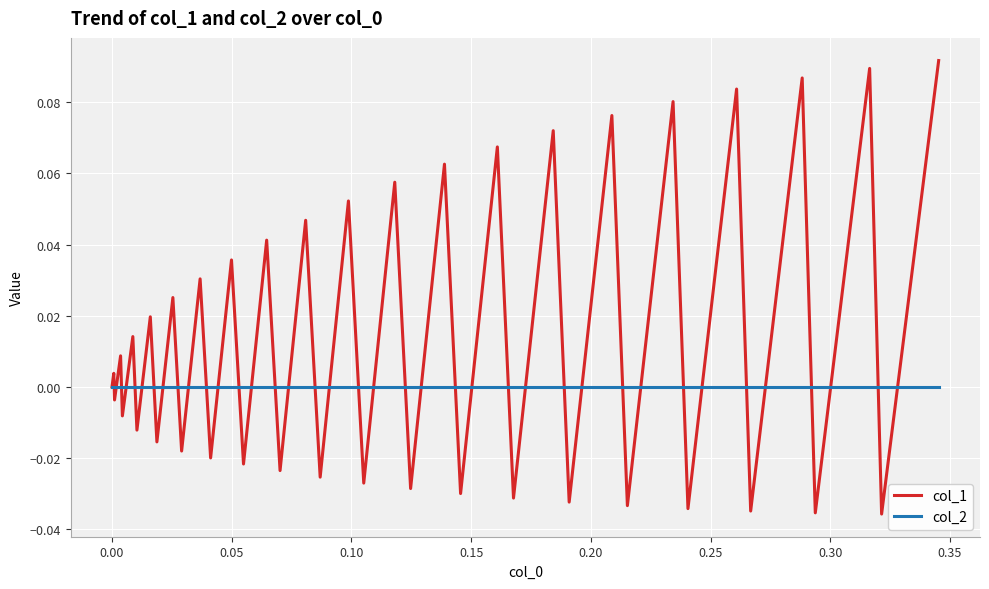

True or false: col_1 and col_2 intersect in this chart.

True